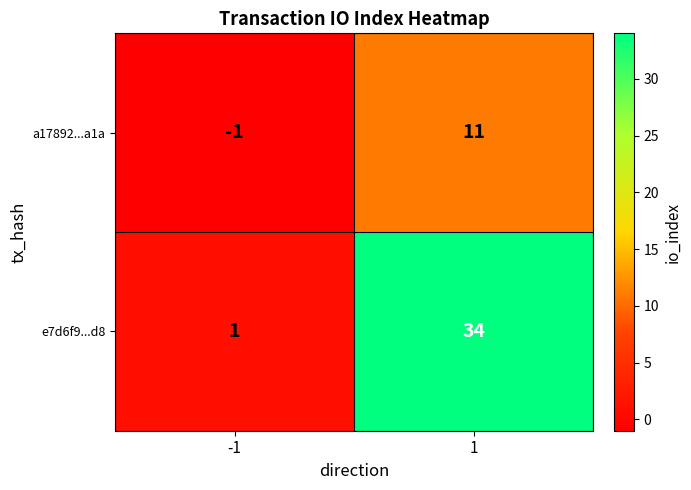

What is the sum of all e7d6f9...d8 values?

35